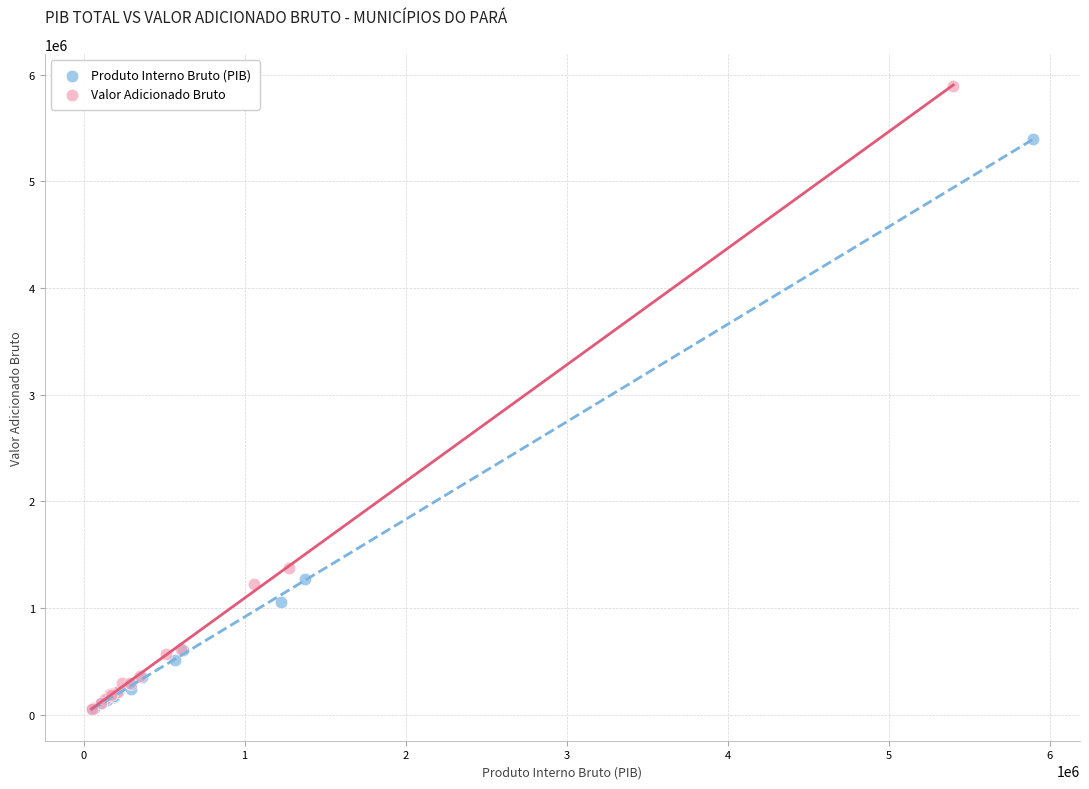

Which series has the largest Y range (max minus min)?

Valor Adicionado Bruto